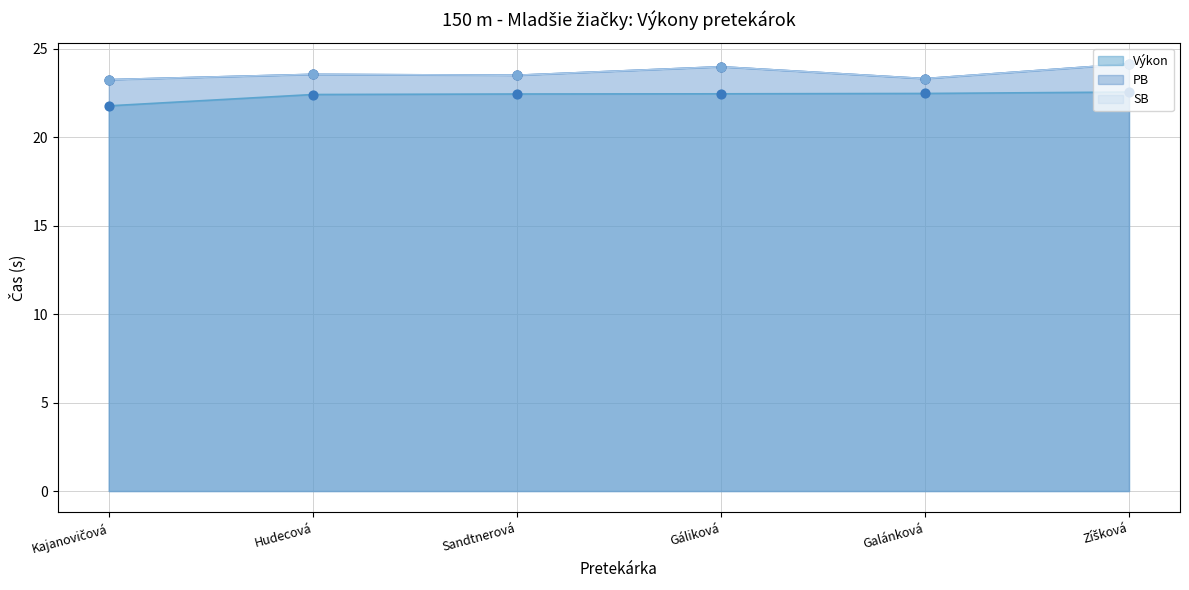

What is the total value across all series at Sandtnerová?

69.5